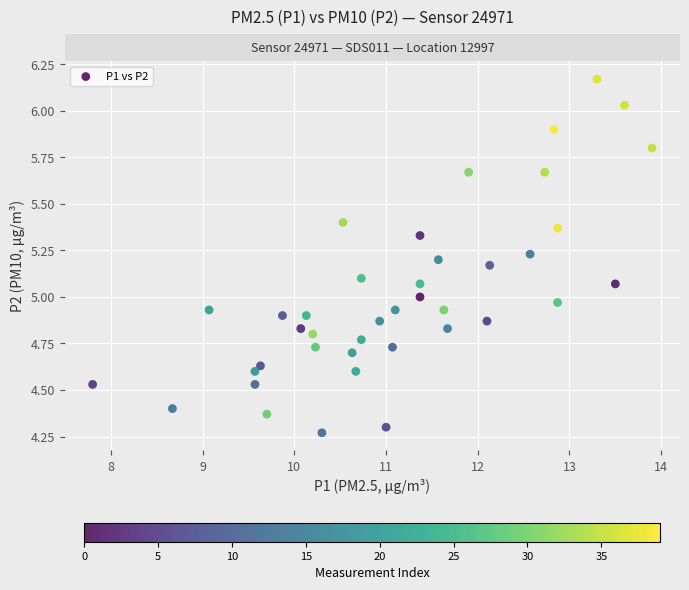

What is the range of X values (max minus min)?

6.1